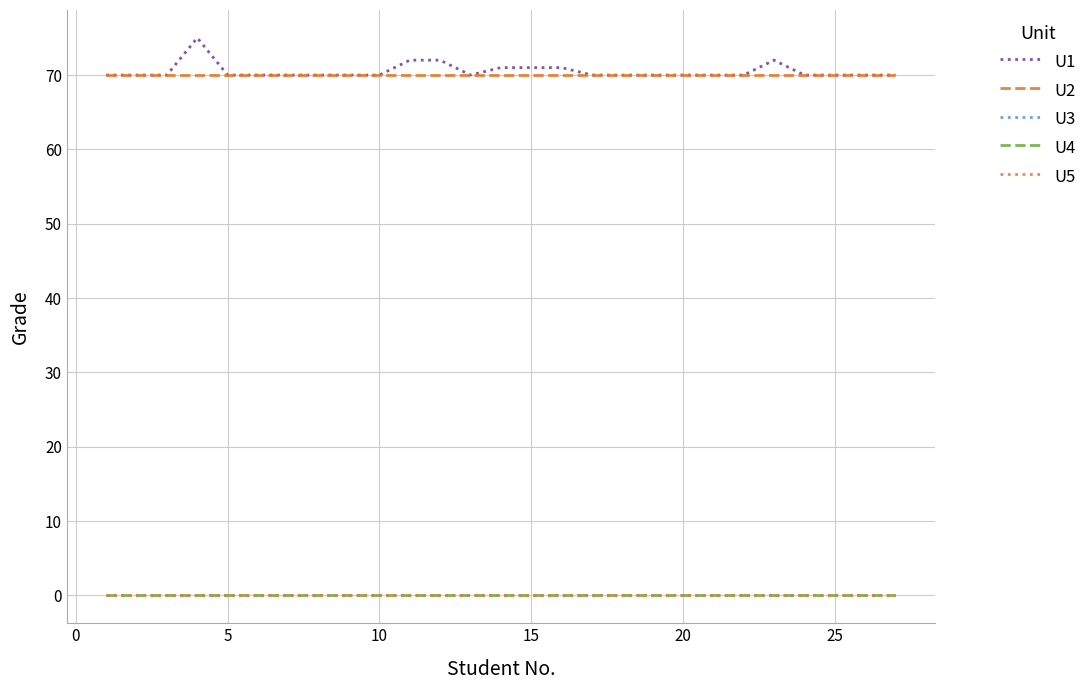

Reading left to right, what are all the values shown in this chart?

U1: 70	70	70	75	70	70	70	70	70	70	72	72	70	71	71	71	70	70	70	70	70	70	72	70	70	70	70
U2: 70	70	70	70	70	70	70	70	70	70	70	70	70	70	70	70	70	70	70	70	70	70	70	70	70	70	70
U3: 0	0	0	0	0	0	0	0	0	0	0	0	0	0	0	0	0	0	0	0	0	0	0	0	0	0	0
U4: 0	0	0	0	0	0	0	0	0	0	0	0	0	0	0	0	0	0	0	0	0	0	0	0	0	0	0
U5: 0	0	0	0	0	0	0	0	0	0	0	0	0	0	0	0	0	0	0	0	0	0	0	0	0	0	0